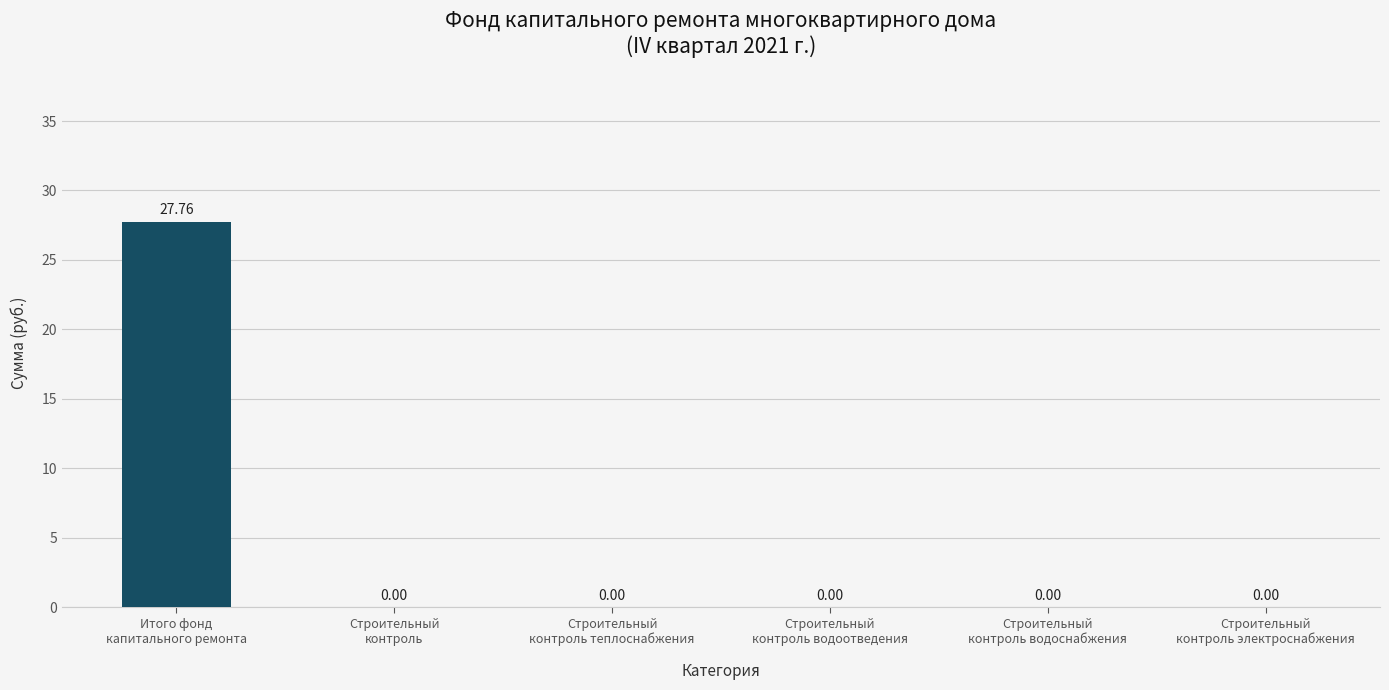

The value at Строительный
контроль водоснабжения is 9.3. True or false?

False